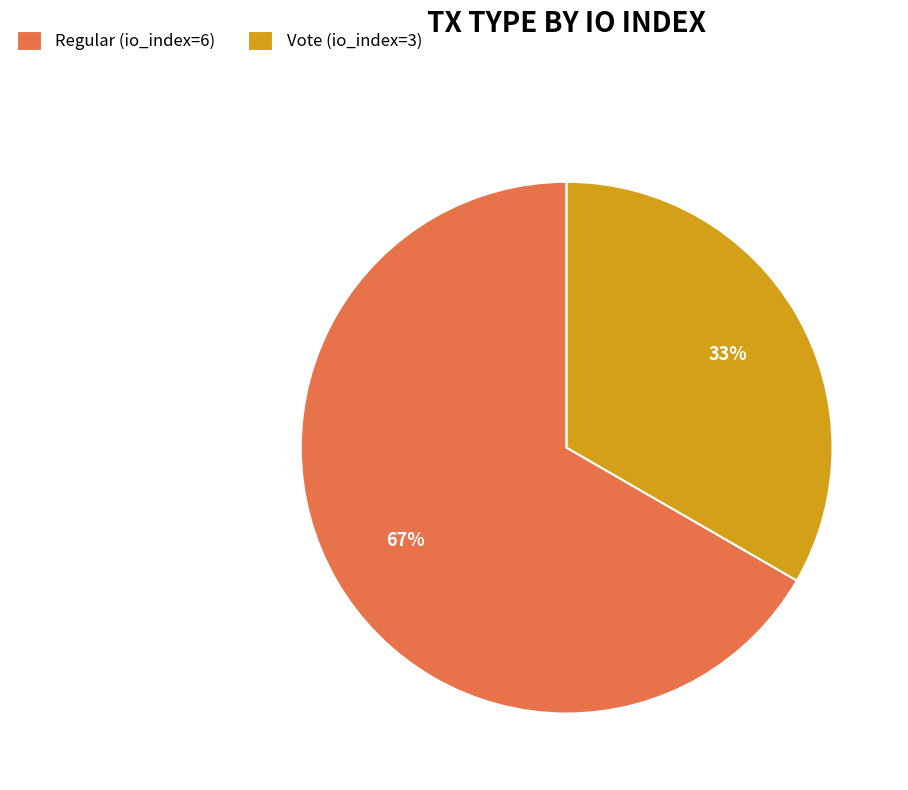

What percentage is the Vote (io_index=3) slice, to the nearest percent?

33%